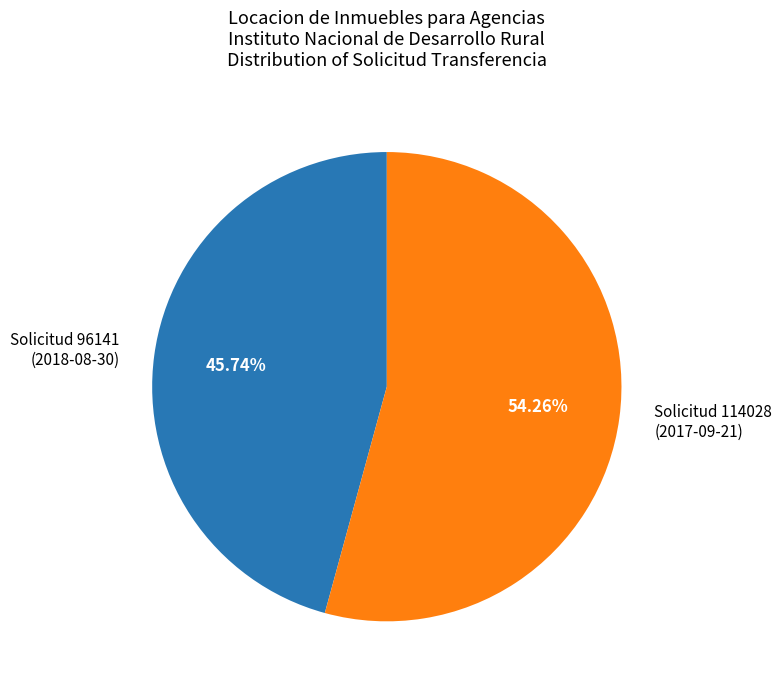

Between Solicitud 114028 (2017-09-21) and Solicitud 96141 (2018-08-30), which is larger?

Solicitud 114028 (2017-09-21)